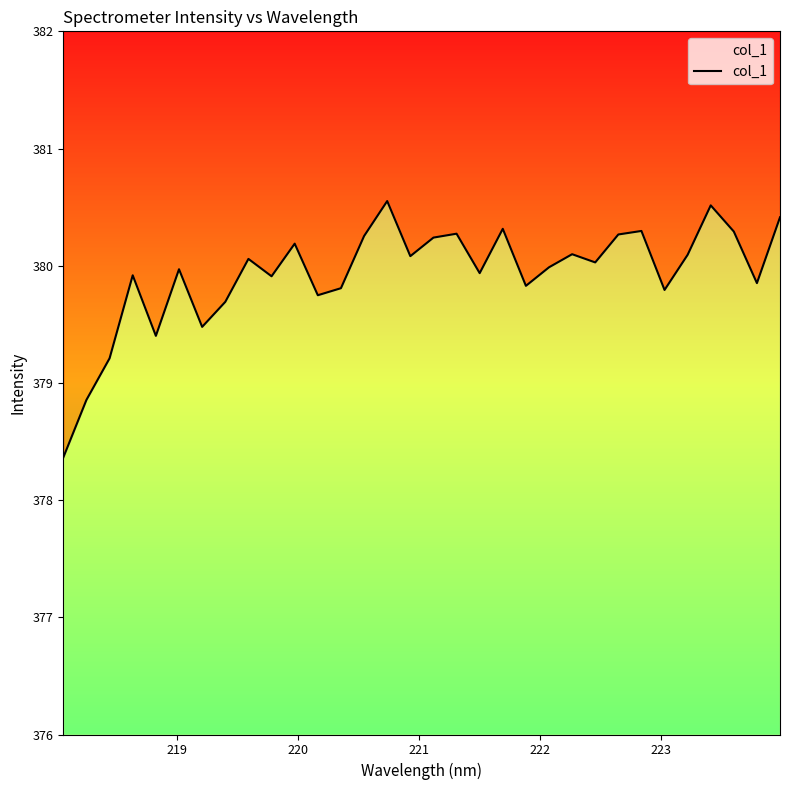

Does the chart display data point markers on the line(s)?

No